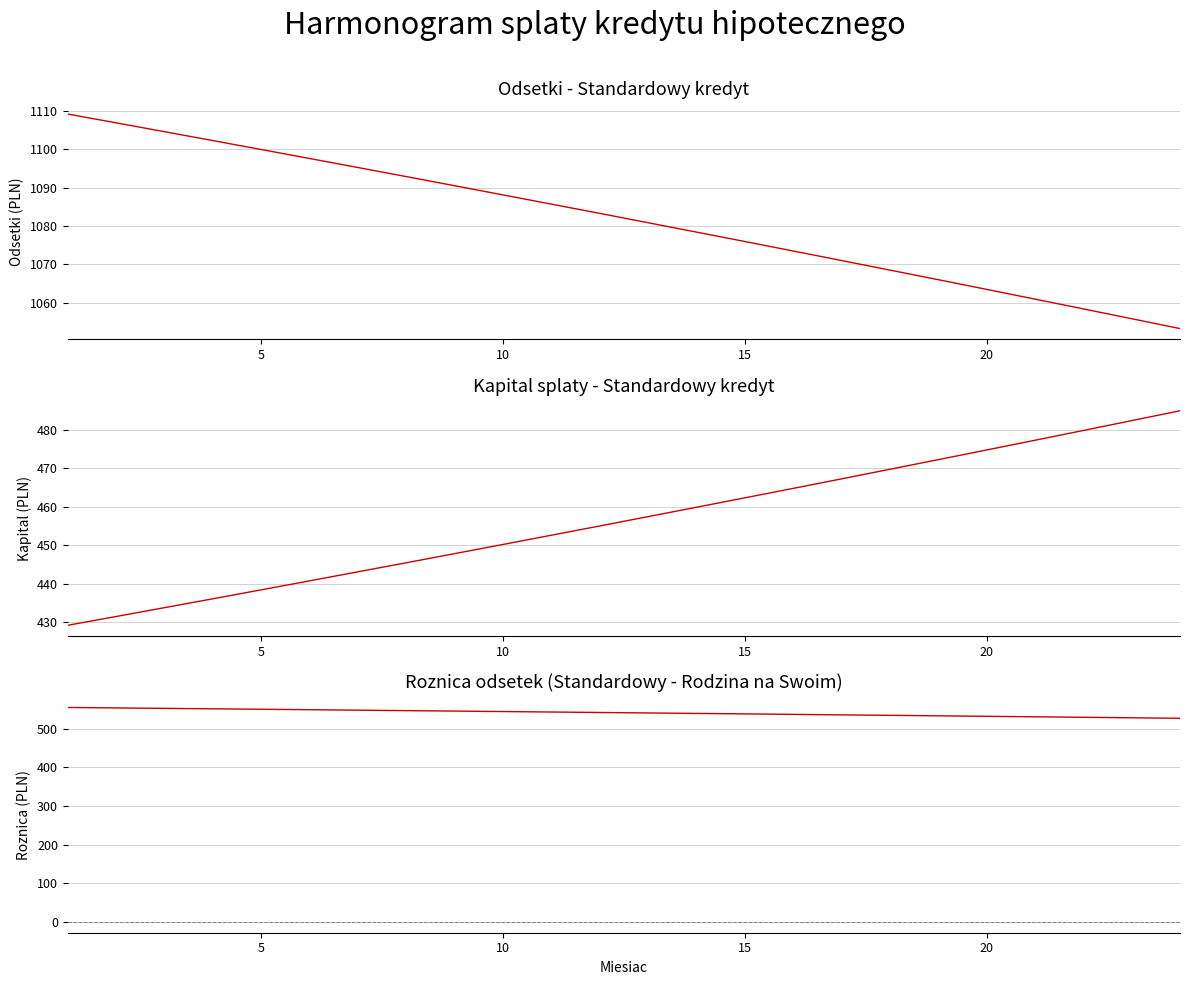

True or false: Roznica odsetek and Kapital intersect in this chart.

False